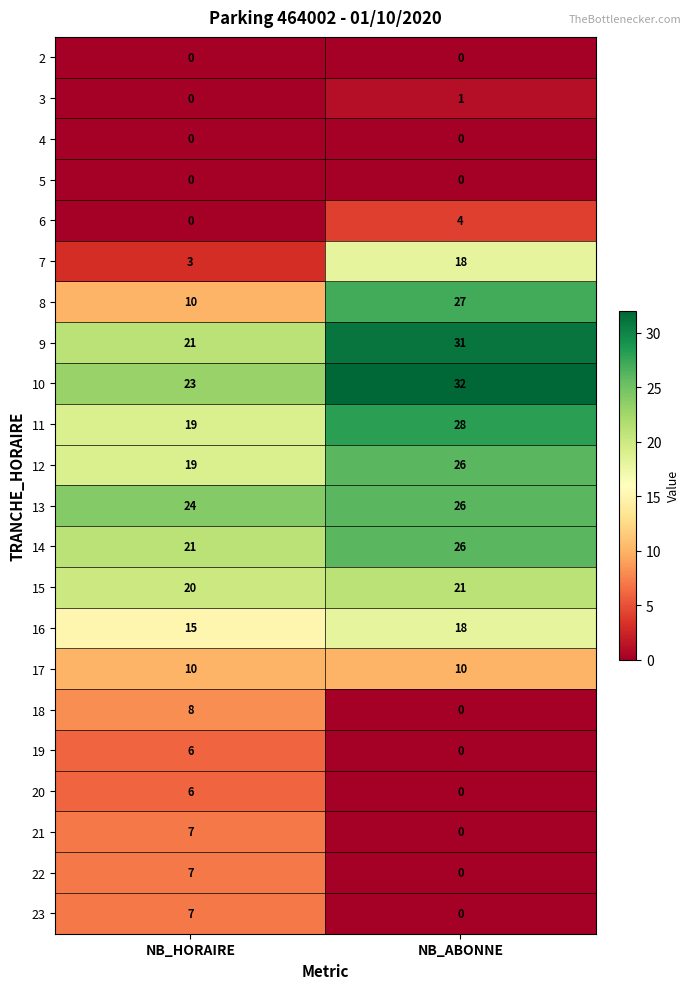

Where is 6 nearest to the value 2?

NB_HORAIRE